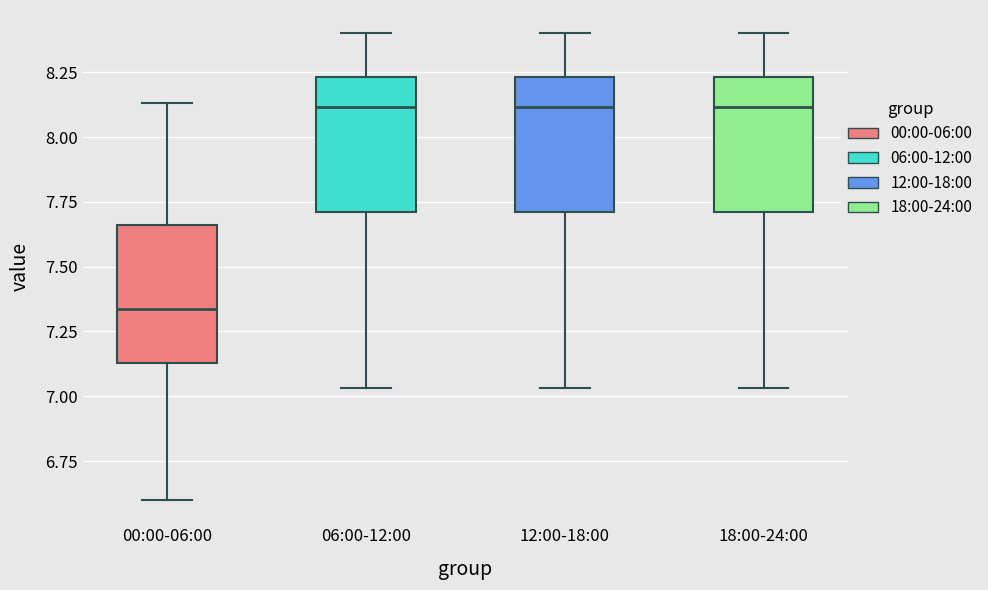

Reading left to right, transcribe this box plot: for each box, give where its median line is, the range the box spans, and where its two whiskers end, as read against the y-axis. The values are not printed on the chart, so give them approximately, as read against the axis.

00:00-06:00: median 7.35, box 7.15 to 7.65, whiskers 6.60 to 8.15
06:00-12:00: median 8.10, box 7.70 to 8.25, whiskers 7.05 to 8.40
12:00-18:00: median 8.10, box 7.70 to 8.25, whiskers 7.05 to 8.40
18:00-24:00: median 8.10, box 7.70 to 8.25, whiskers 7.05 to 8.40